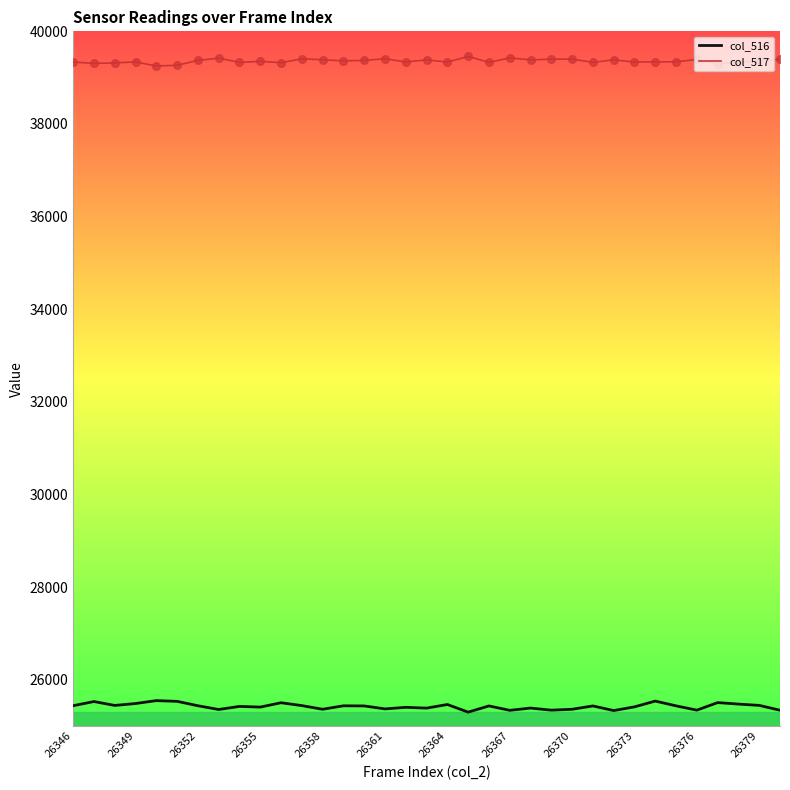

Which series has the largest total across all categories?

col_517